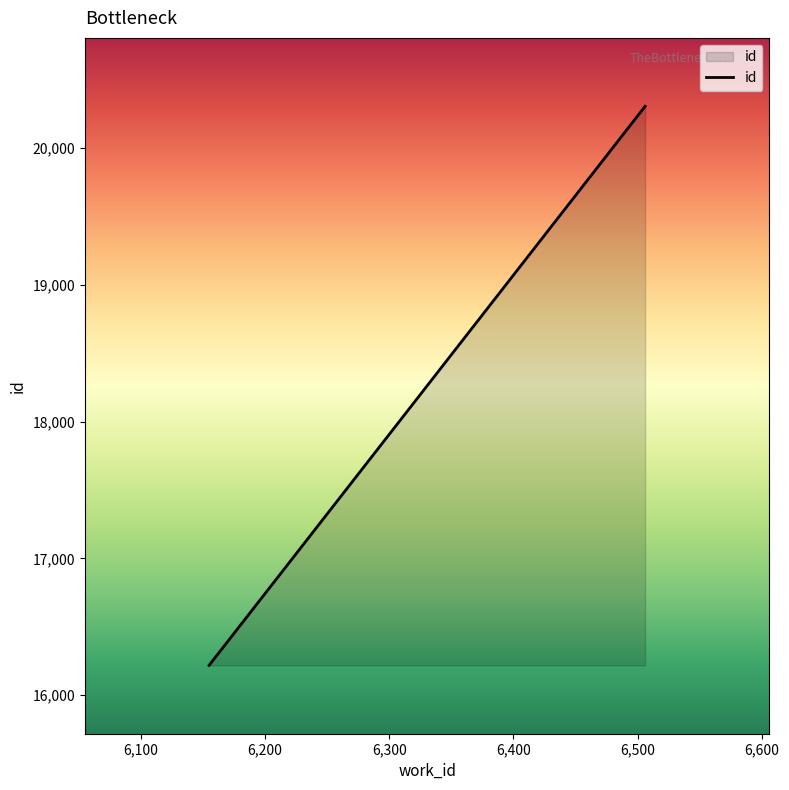

Reading left to right, list all the values displayed in this chart.

16219	20305